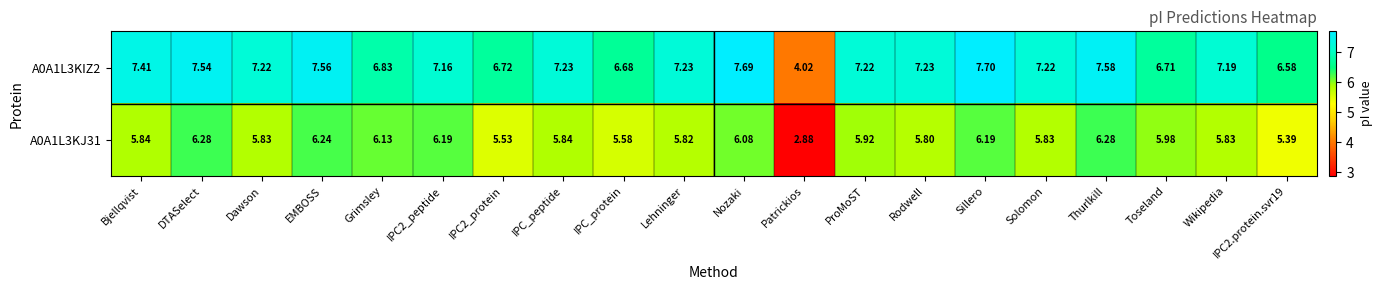

Rank the series at ProMoST from highest to lowest value.

A0A1L3KIZ2, A0A1L3KJ31